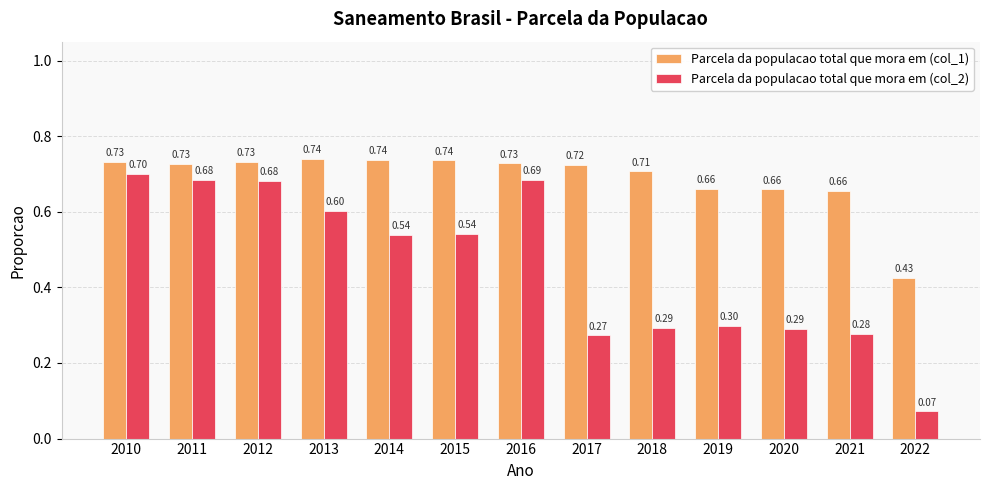

What are all the series names shown in the legend?

Parcela da populacao total que mora em (col_1), Parcela da populacao total que mora em (col_2)